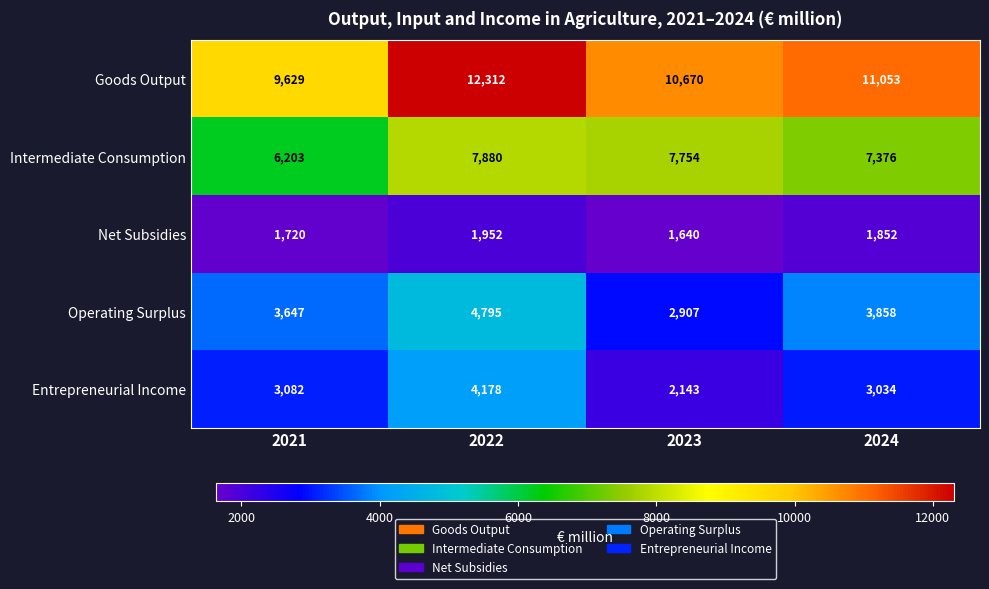

How many data points in Intermediate Consumption are less than 7754?

2